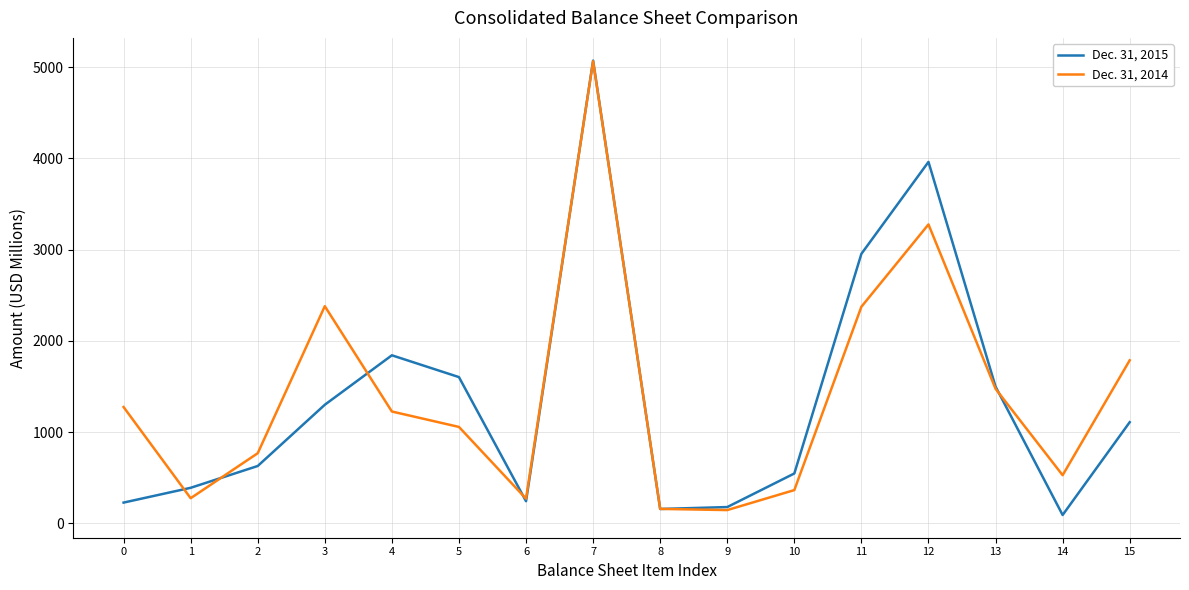

Which series ends up on top after the final intersection of Dec. 31, 2015 and Dec. 31, 2014?

Dec. 31, 2014